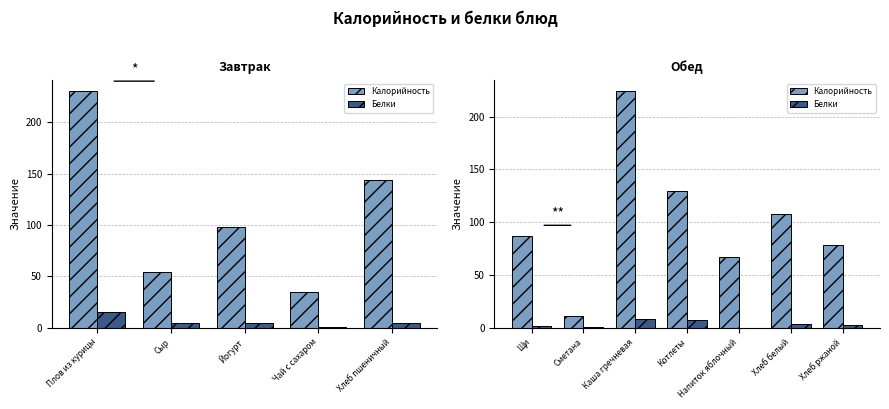

Is it true that Калорийность equals 35.0 at Чай с сахаром?

True